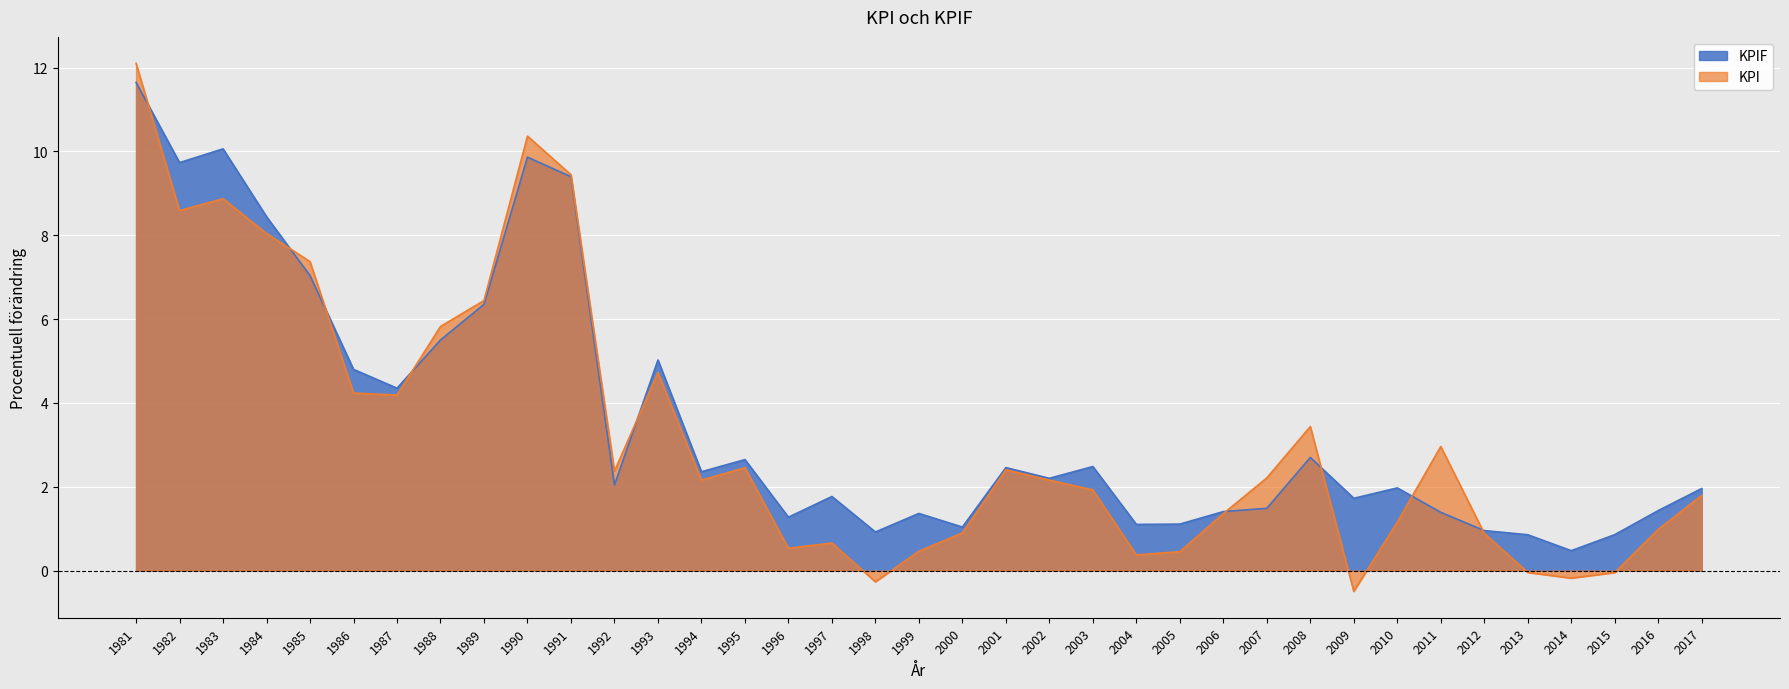

What is the value of the KPI point at the 28th from the left?

3.4